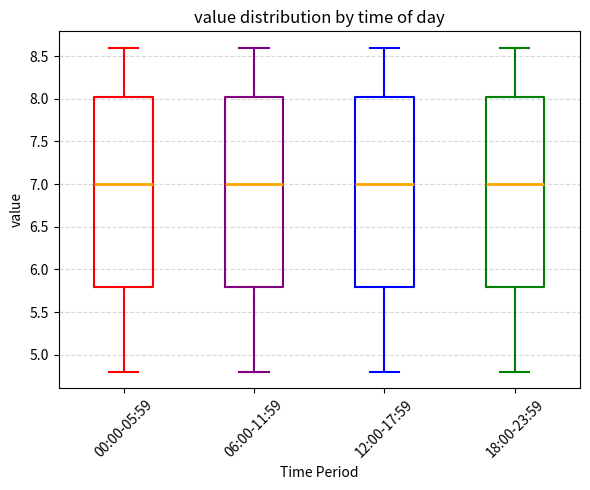

Reading left to right, transcribe this box plot: for each box, give where its median line is, the range the box spans, and where its two whiskers end, as read against the y-axis. The values are not printed on the chart, so give them approximately, as read against the axis.

00:00-05:59: median 7.00, box 5.80 to 8.05, whiskers 4.80 to 8.60
06:00-11:59: median 7.00, box 5.80 to 8.05, whiskers 4.80 to 8.60
12:00-17:59: median 7.00, box 5.80 to 8.05, whiskers 4.80 to 8.60
18:00-23:59: median 7.00, box 5.80 to 8.05, whiskers 4.80 to 8.60